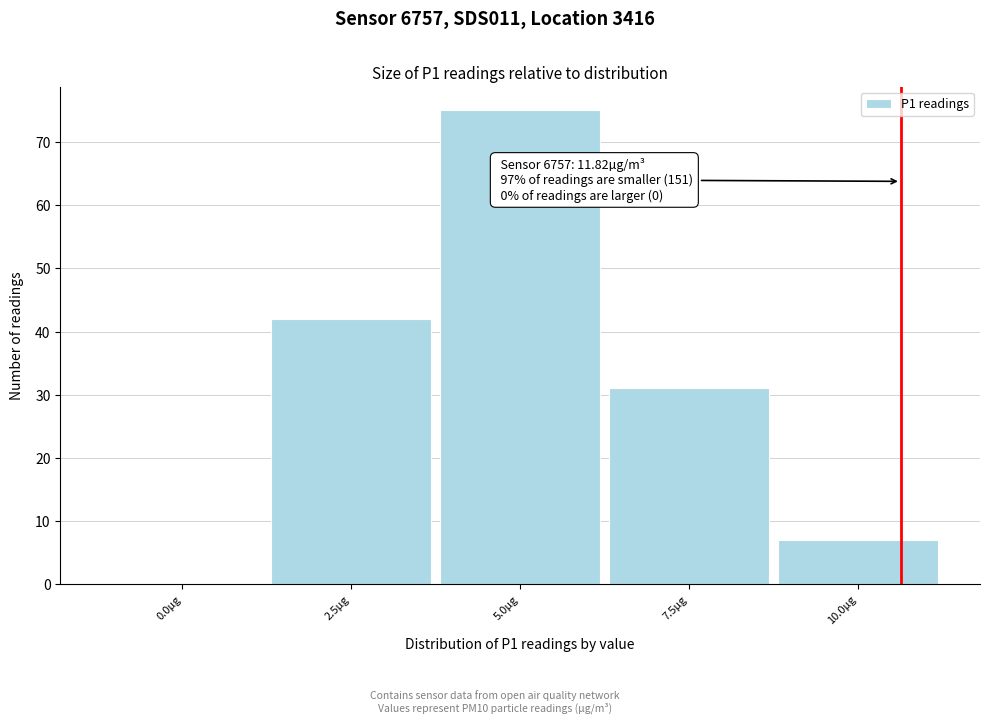

Reading left to right, what are all the values shown in this chart?

0.0µg=0	2.5µg=42	5.0µg=75	7.5µg=31	10.0µg=7